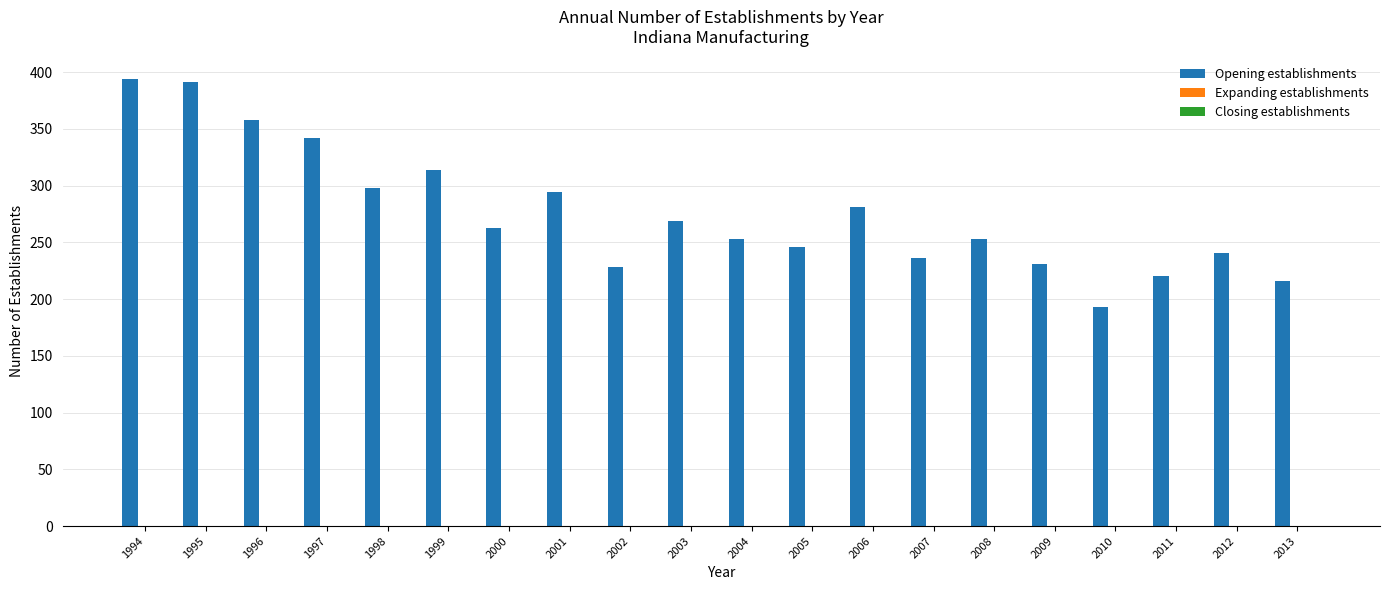

Count the number of categories in the chart.

20